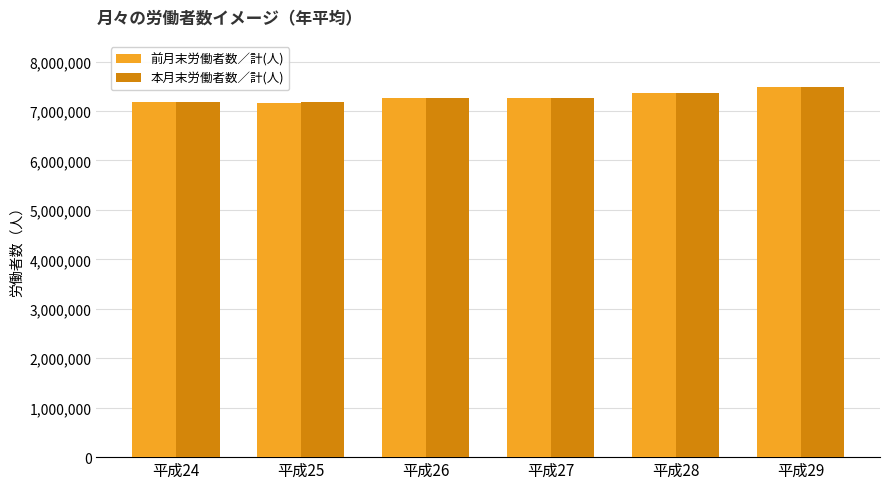

What is the sum of the 本月末労働者数／計(人) values at 平成29 and 平成25?

14668777